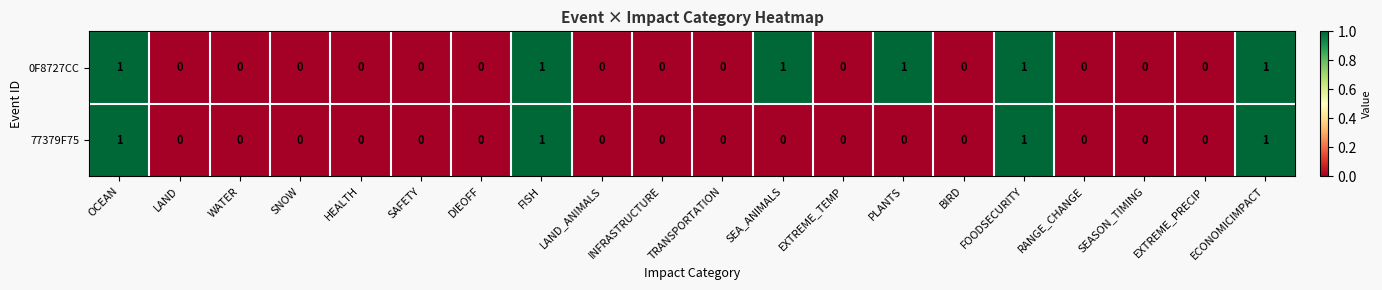

How many 77379F75 values are between 0 and 1?

20